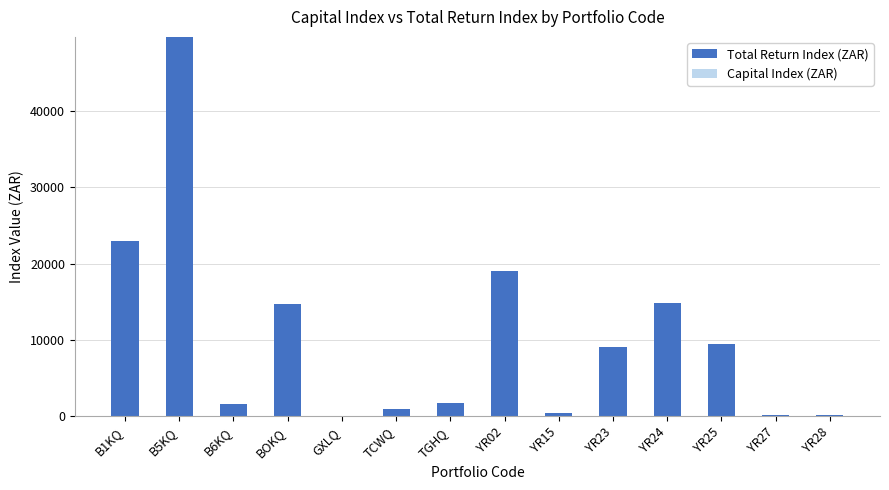

Which label corresponds to the largest value in the chart?

B5KQ